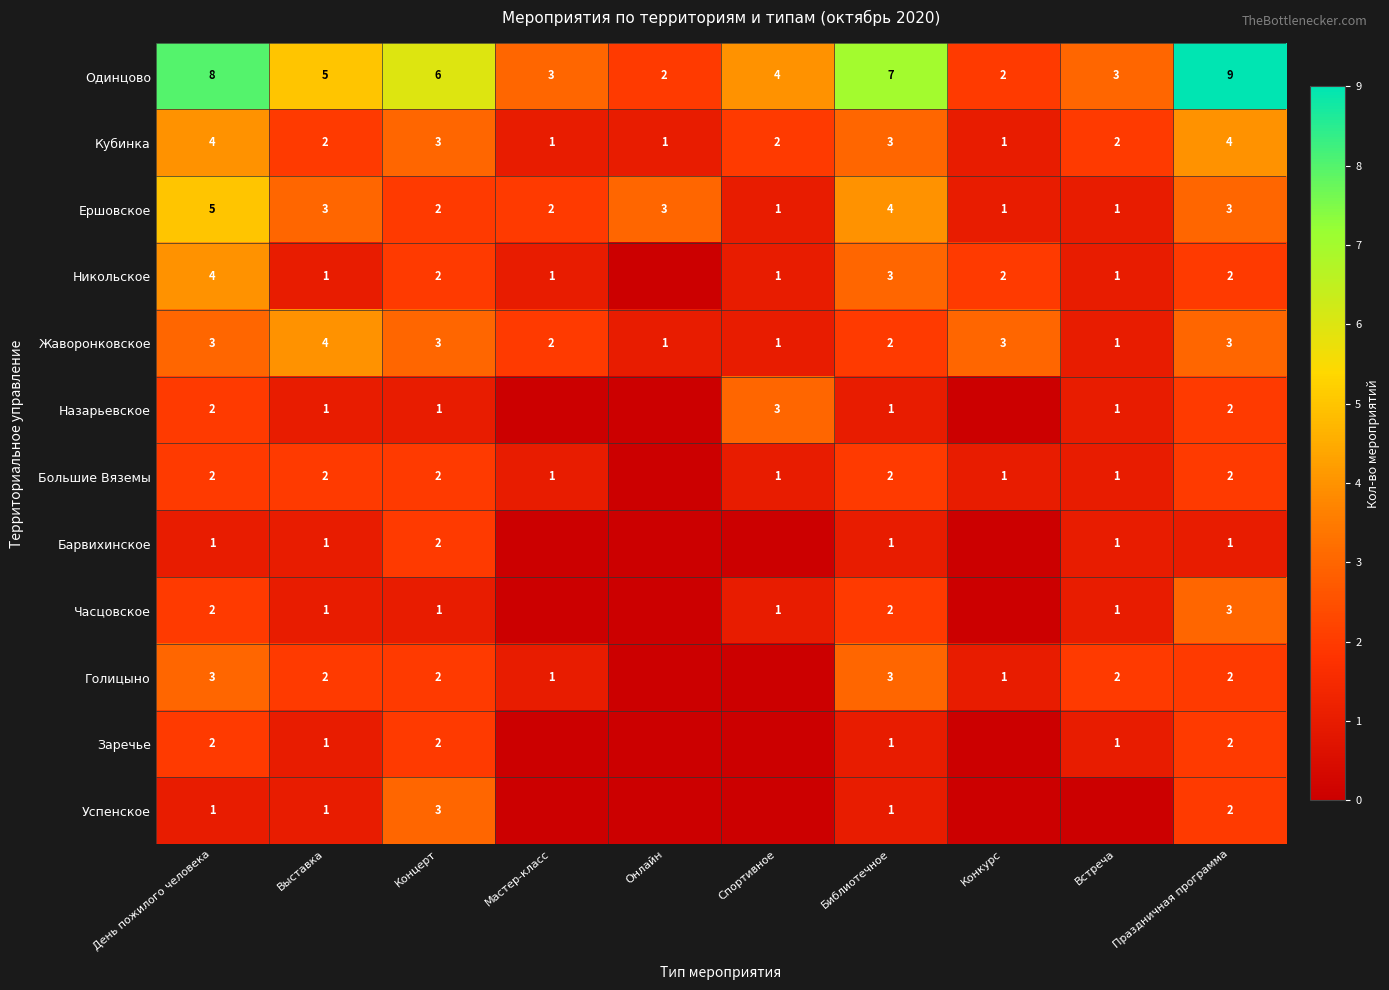

At which category does the chart reach its minimum across all series?

Онлайн